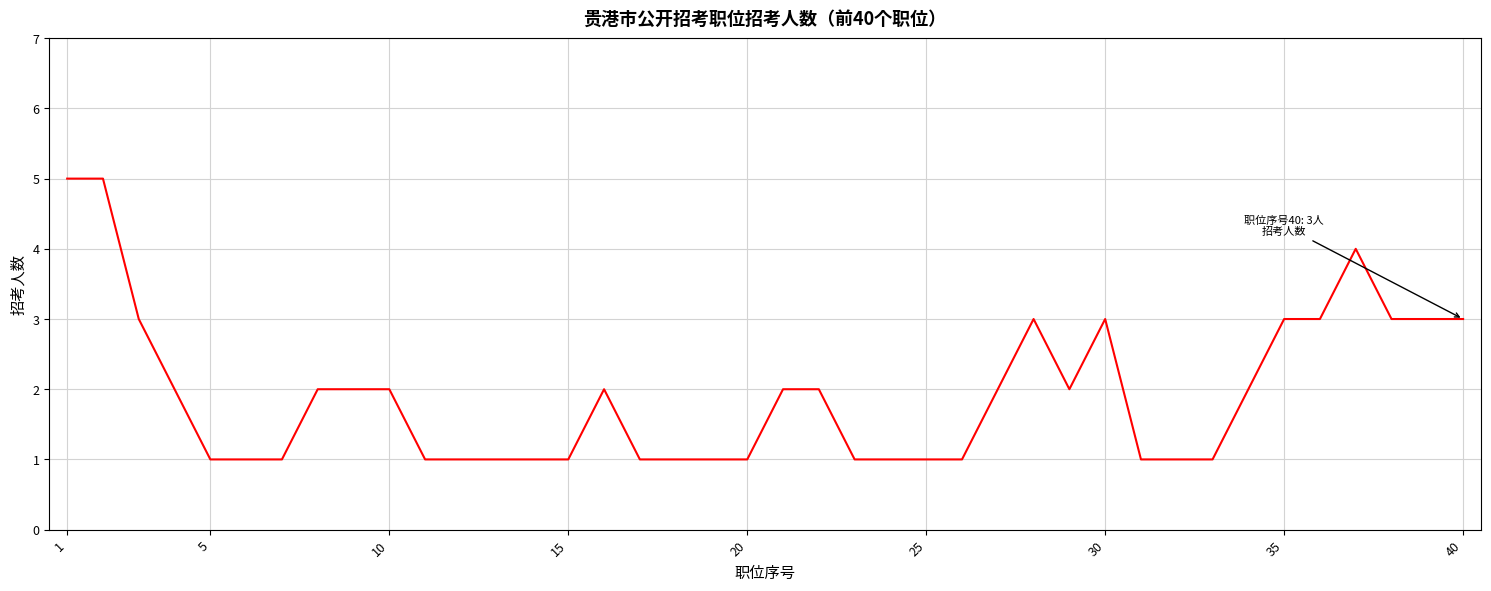

What is the difference between the maximum and minimum values?

4